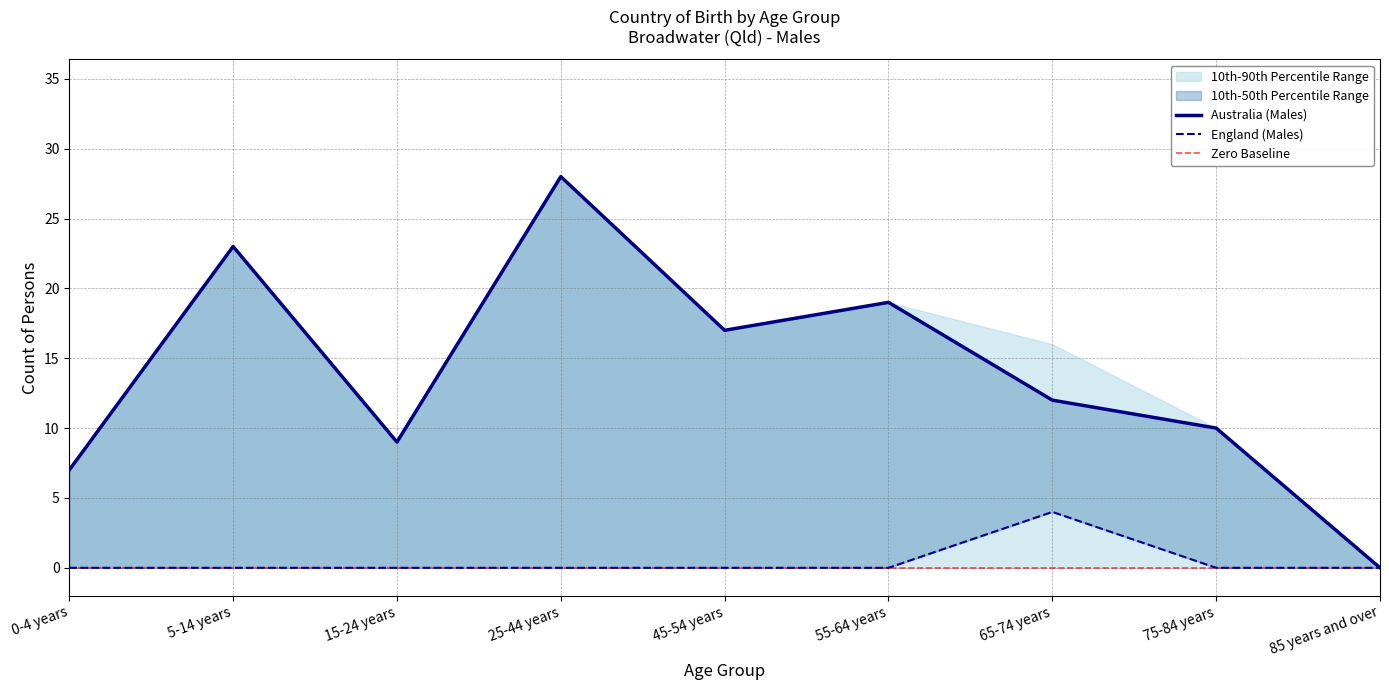

What is the average value of the Australia (Males) series?

14